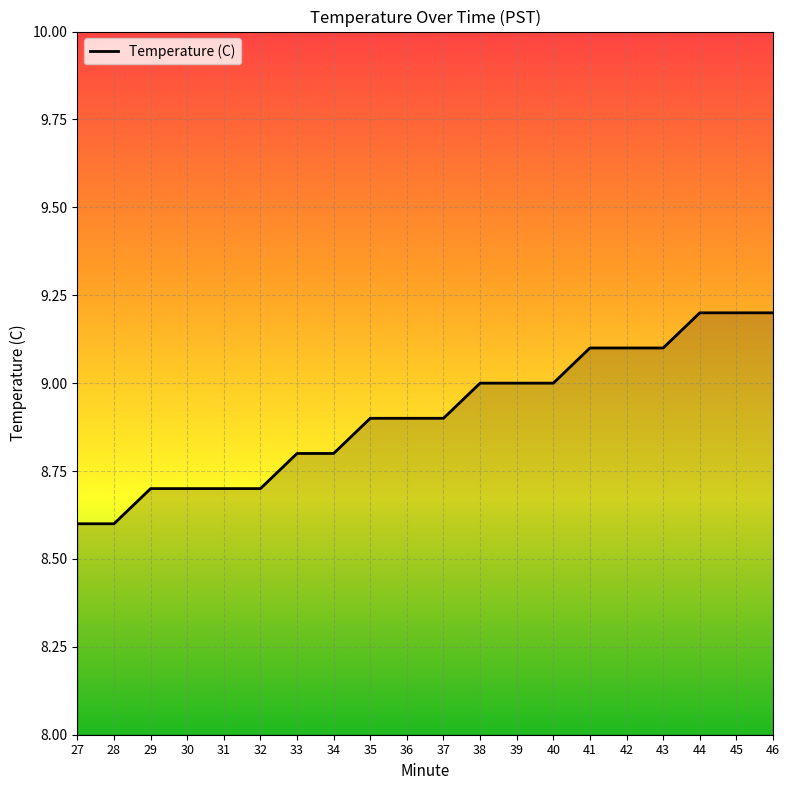

What is the maximum value shown in the chart?

9.2